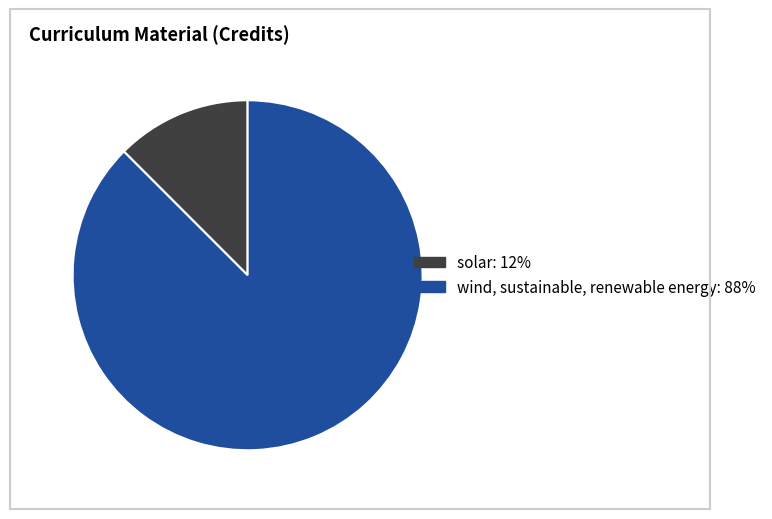

The solar slice represents 12% of the pie. True or false?

True